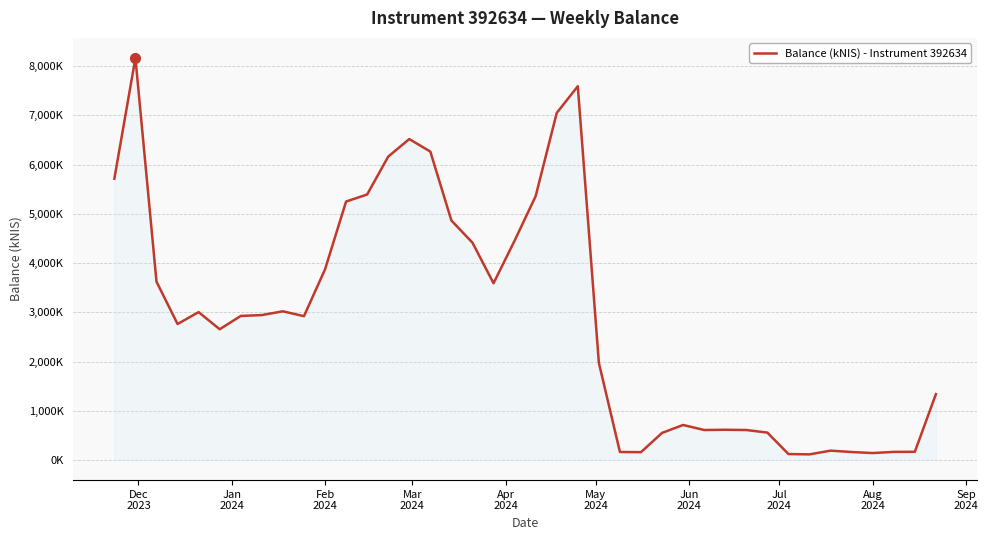

What is the sum of all values?

116856.8